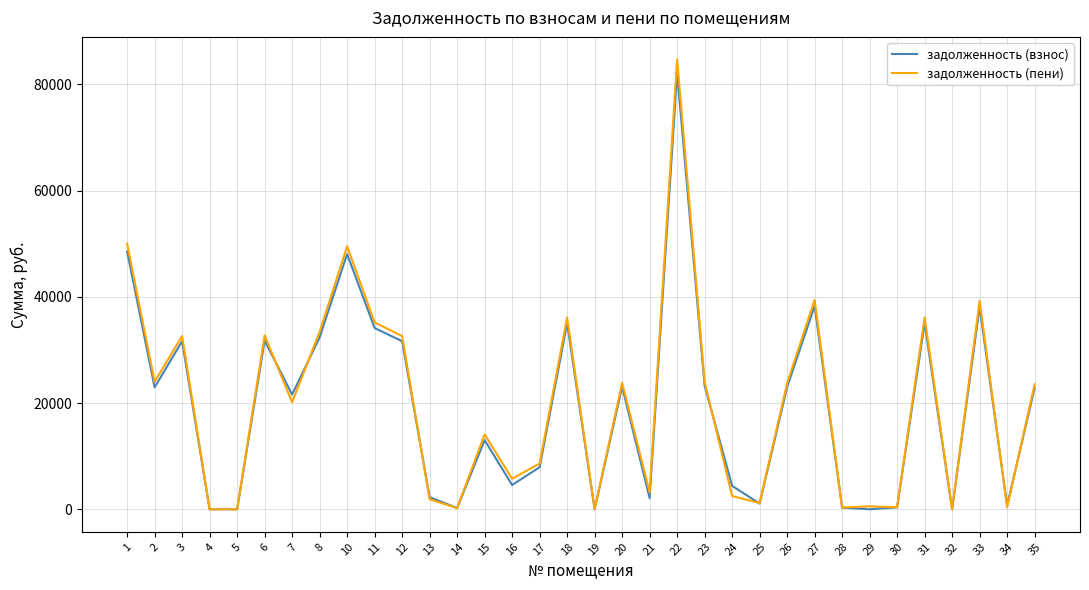

What is the total value across all series at 3?

64276.7